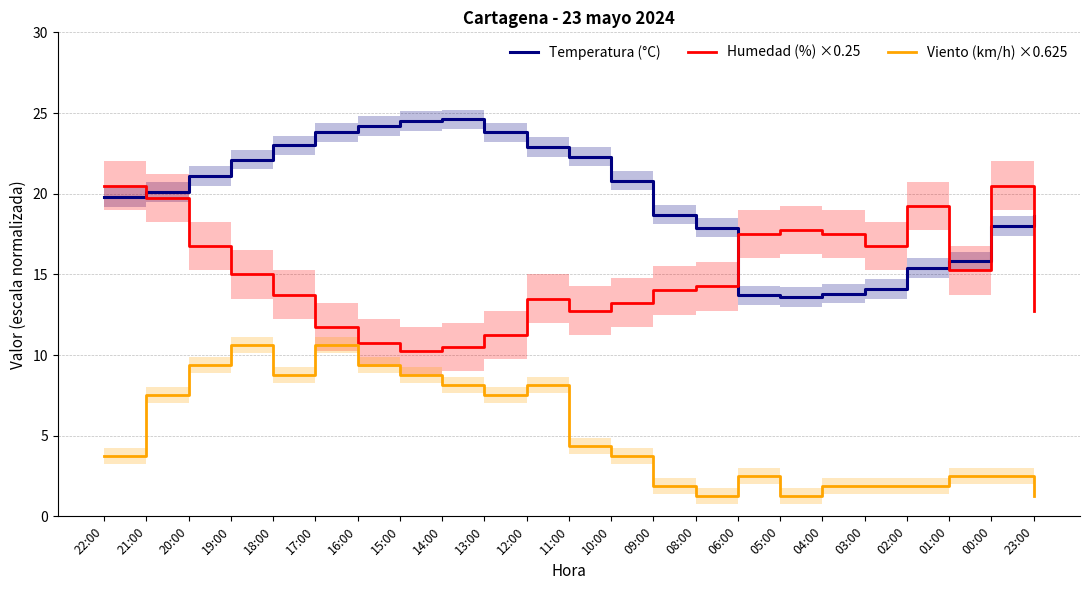

What is the difference between the maximum and minimum values in the Viento (km/h) ×0.625 series?

9.4